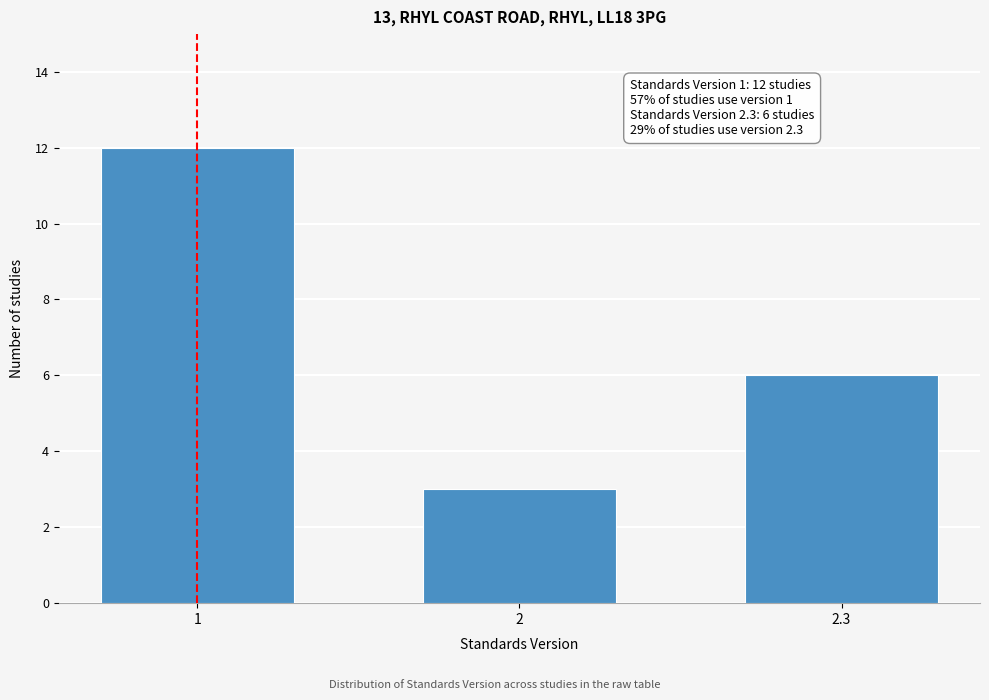

Reading right to left, list all the values displayed in this chart.

6	3	12